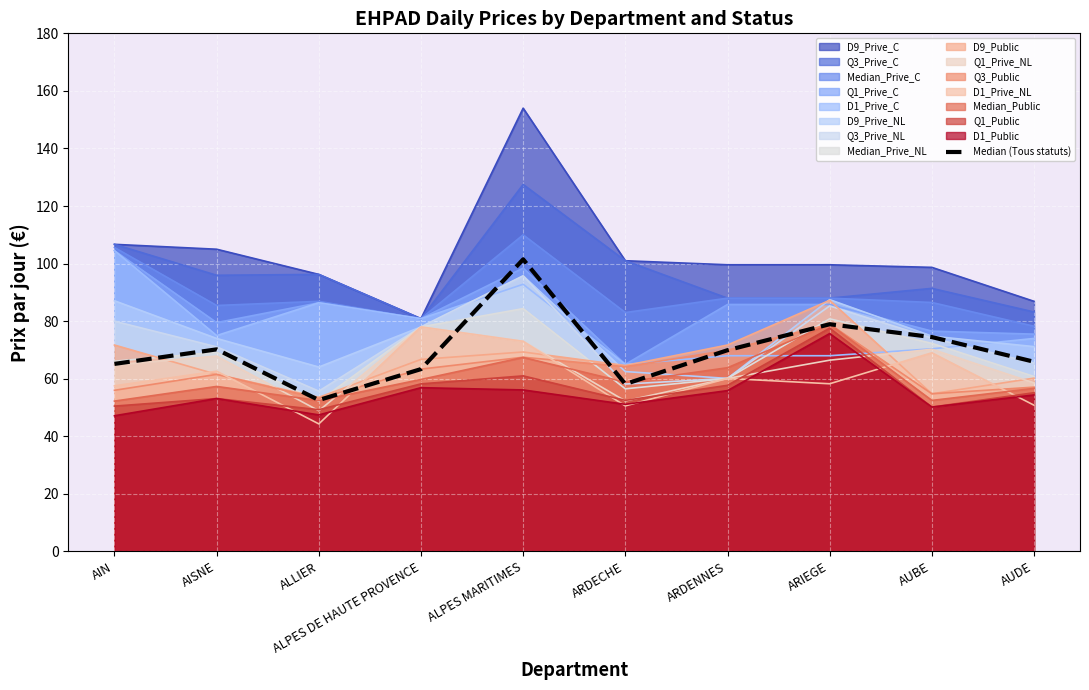

The chart shows a value of 141.8 at ARIEGE. True or false?

False